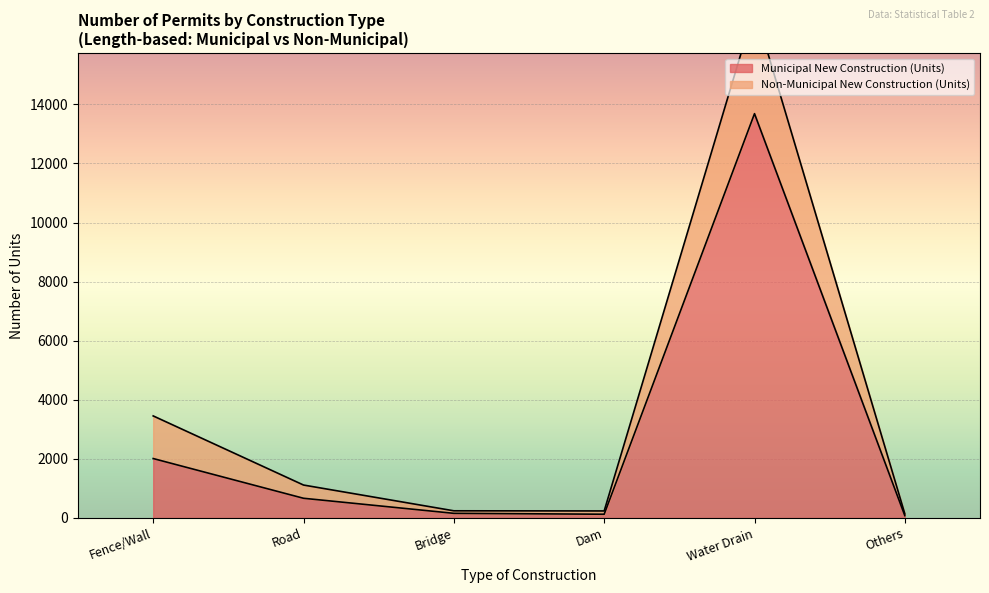

Is it true that Municipal New Construction (Units) equals 13686 at Water Drain?

True